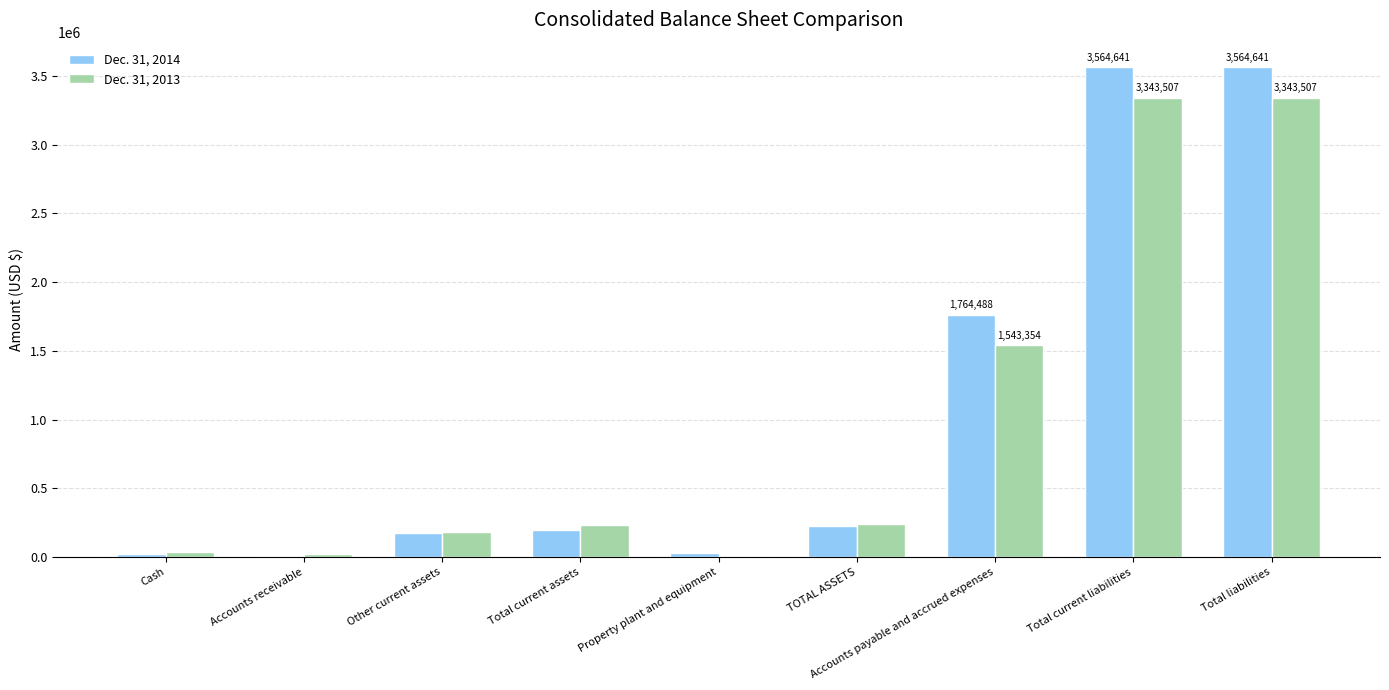

What are all the series names shown in the legend?

Dec. 31, 2014, Dec. 31, 2013